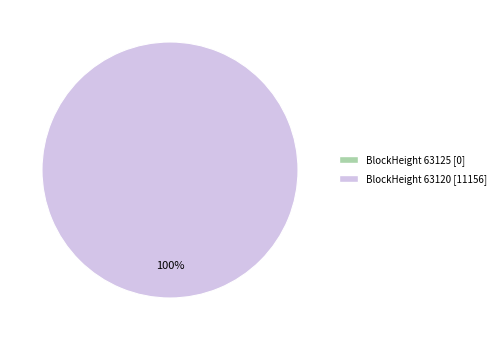

How many segments does this pie chart have?

2